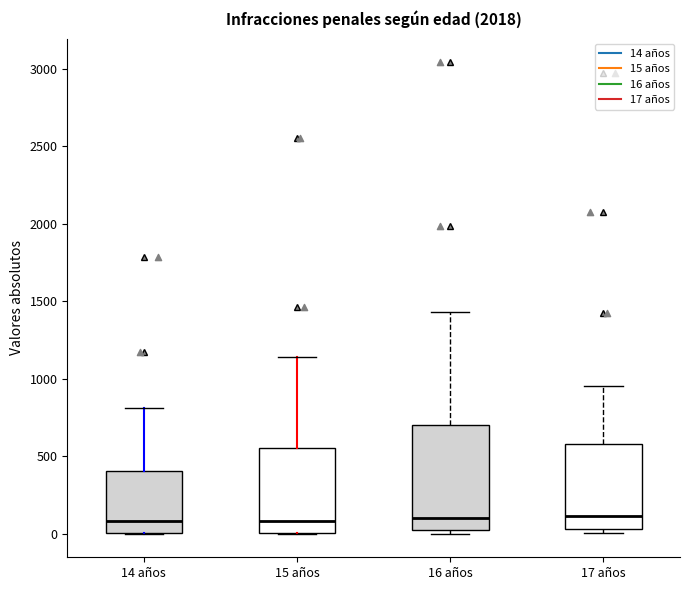

Reading left to right, transcribe this box plot: for each box, give where its median line is, the range the box spans, and where its two whiskers end, as read against the y-axis. The values are not printed on the chart, so give them approximately, as read against the axis.

14 años: median 100, box 0 to 400, whiskers 0 to 800
15 años: median 100, box 0 to 550, whiskers 0 to 1150
16 años: median 100, box 0 to 700, whiskers 0 (just below the box's lower edge) to 1450
17 años: median 100, box 50 to 600, whiskers 0 to 950